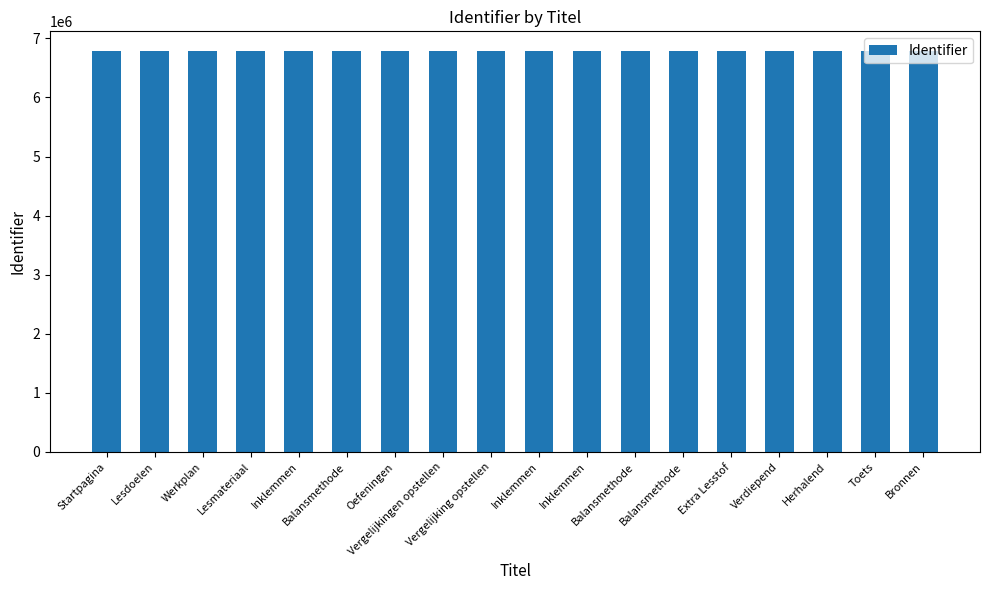

Rank the categories by value from highest to lowest.

Bronnen, Toets, Herhalend, Verdiepend, Extra Lesstof, Balansmethode, Balansmethode, Inklemmen, Inklemmen, Vergelijking opstellen, Vergelijkingen opstellen, Oefeningen, Balansmethode, Inklemmen, Lesmateriaal, Werkplan, Lesdoelen, Startpagina